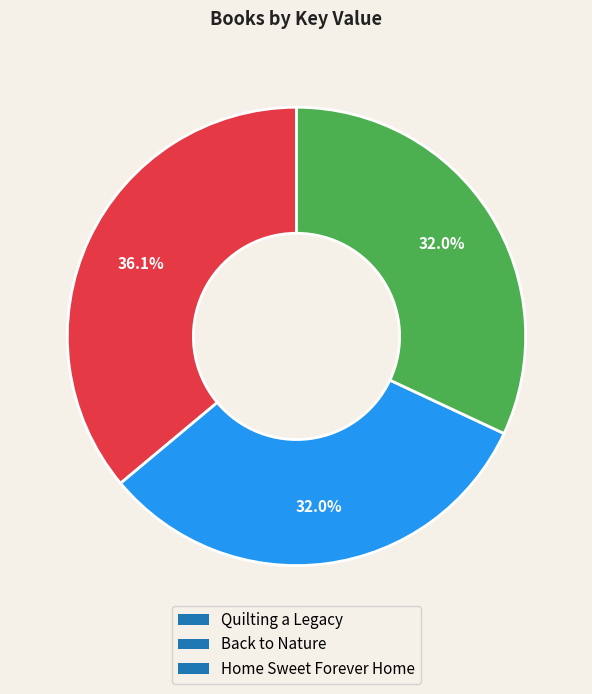

What percentage is NOT represented by Home Sweet Forever Home?

68.0%